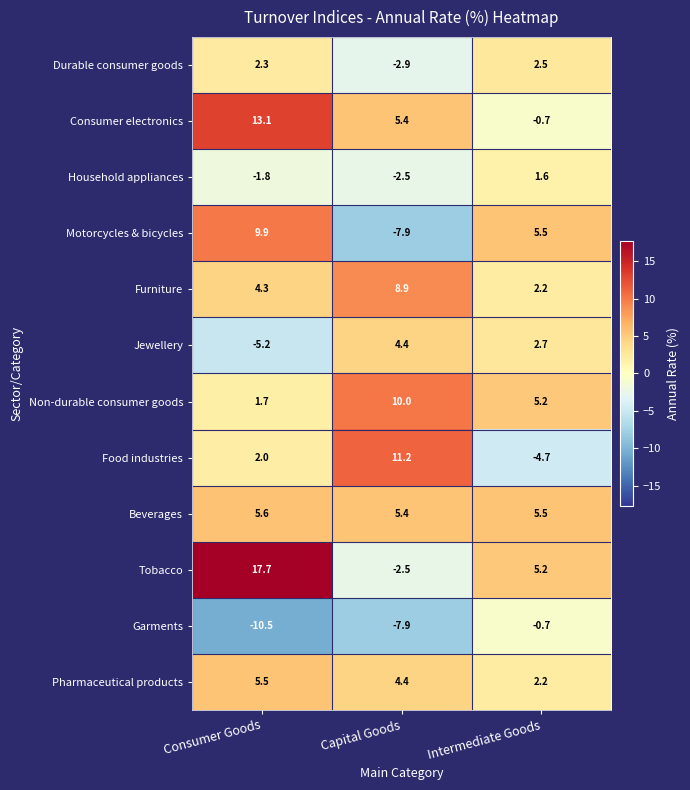

What is the difference between the maximum and minimum values in the Pharmaceutical products series?

3.3